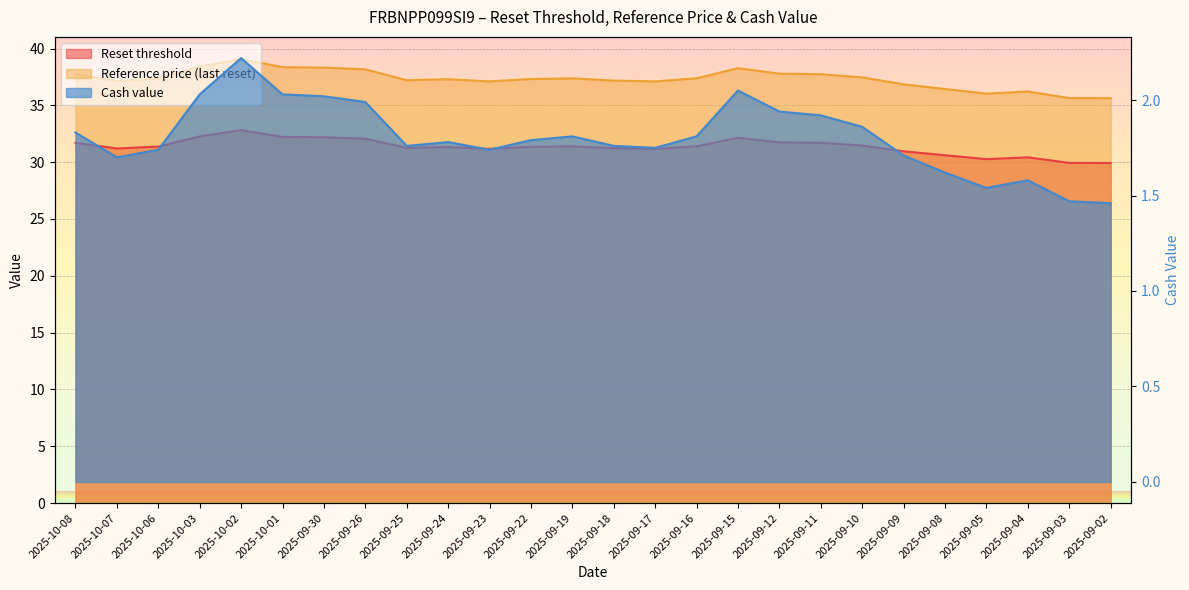

What is the difference between the Reset threshold values at 2025-09-05 and 2025-10-06?

1.1